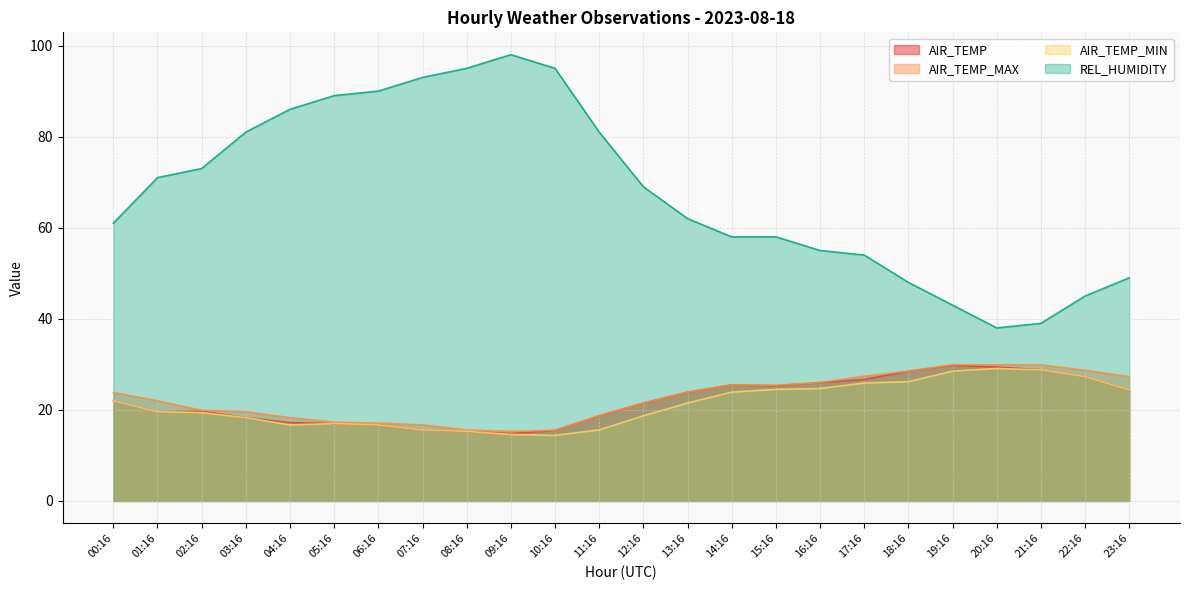

What position from the left is 20:16?

21